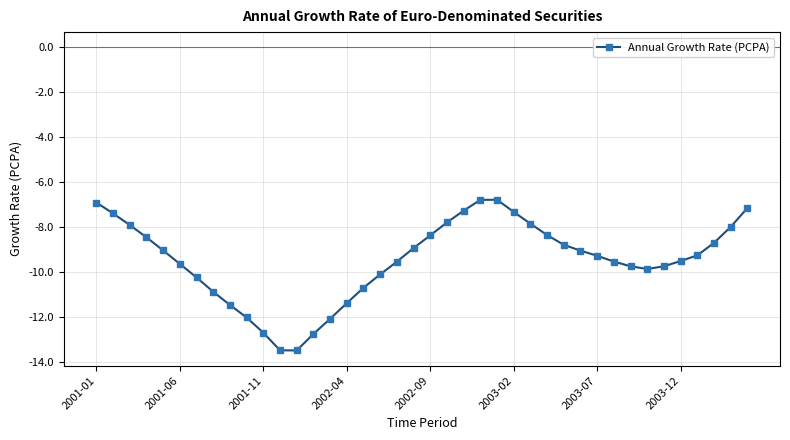

What is the maximum value shown in the chart?

-6.8